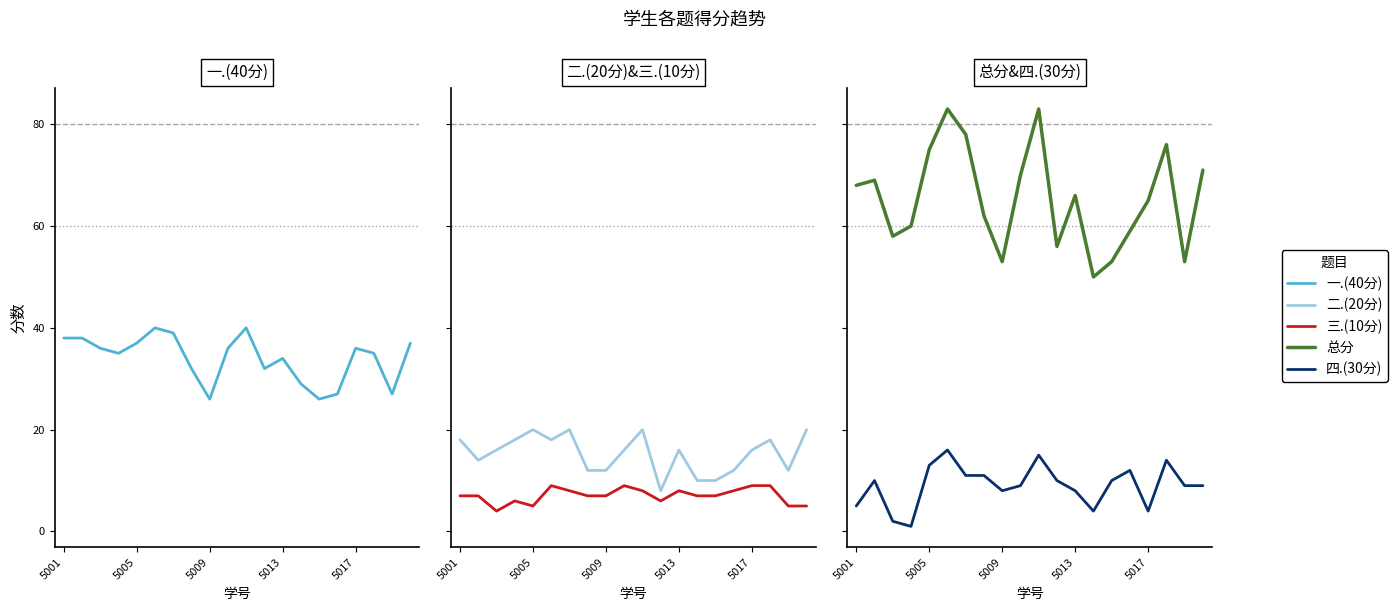

Between which two adjacent categories do 二.(20分) and 四.(30分) first intersect?

10 and 11